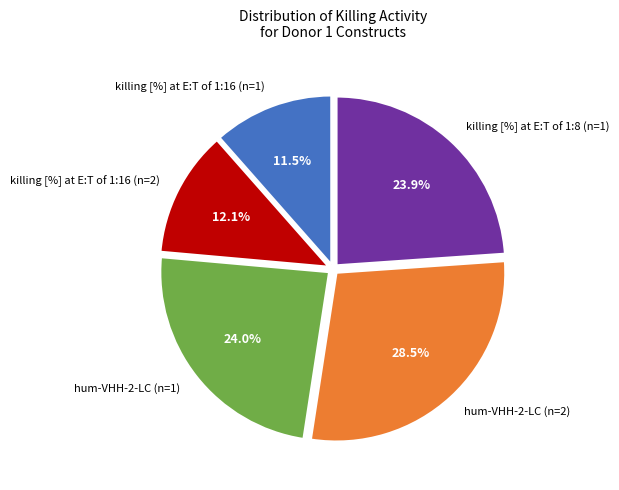

What portion of the pie excludes hum-VHH-2-LC (n=1)?

76.0%